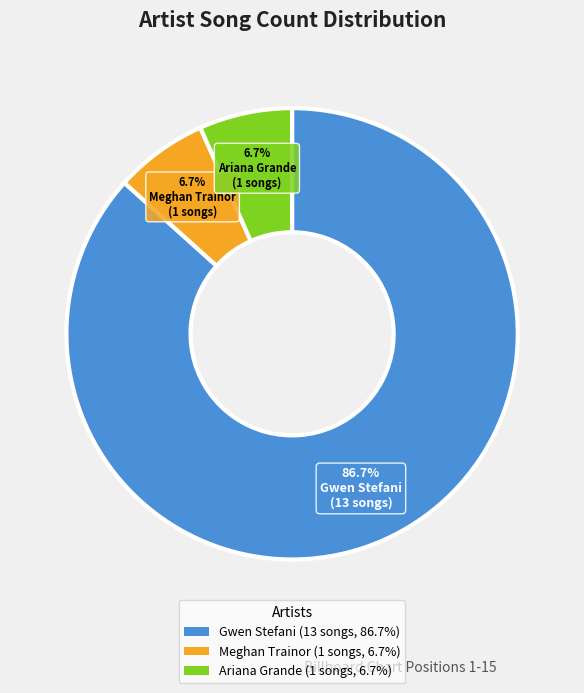

What percentage is the Gwen Stefani slice, to the nearest percent?

87%